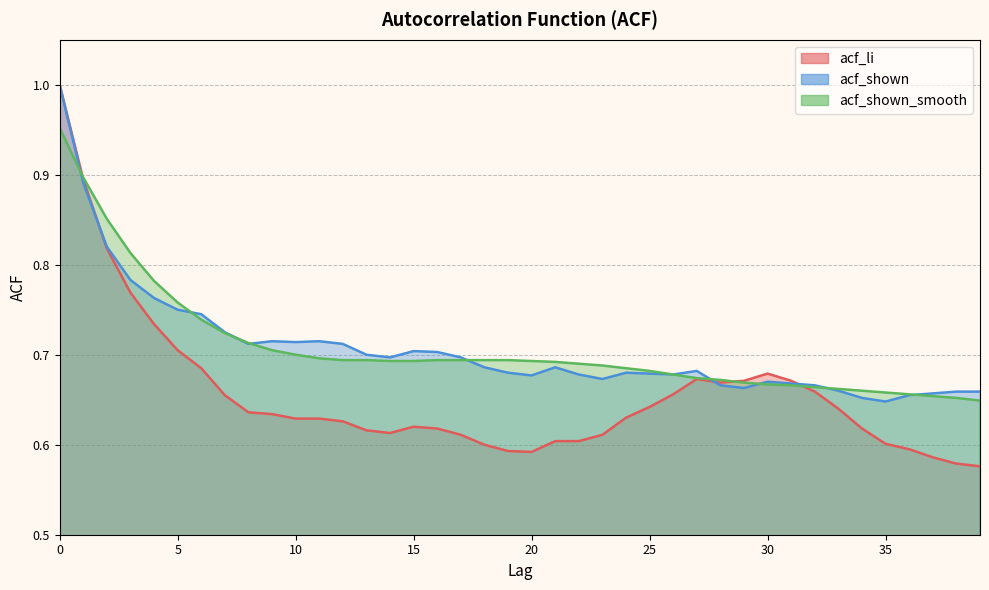

Which label corresponds to the smallest value in the chart?

39